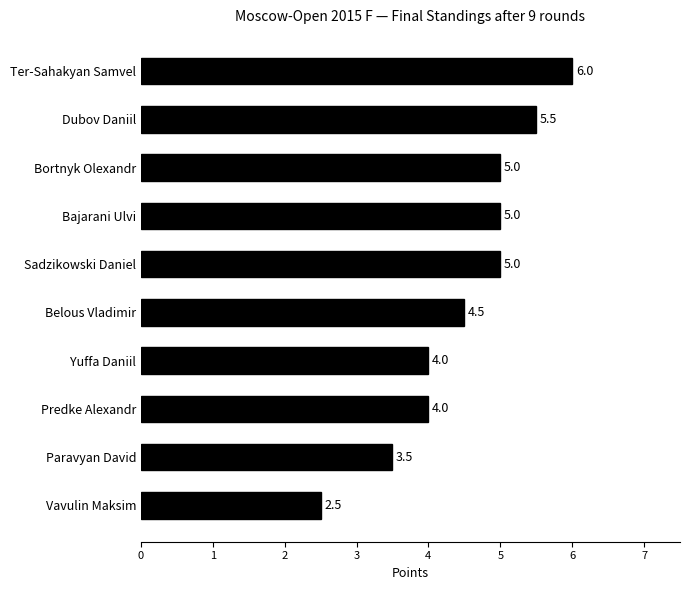

How many values are below 5?

5